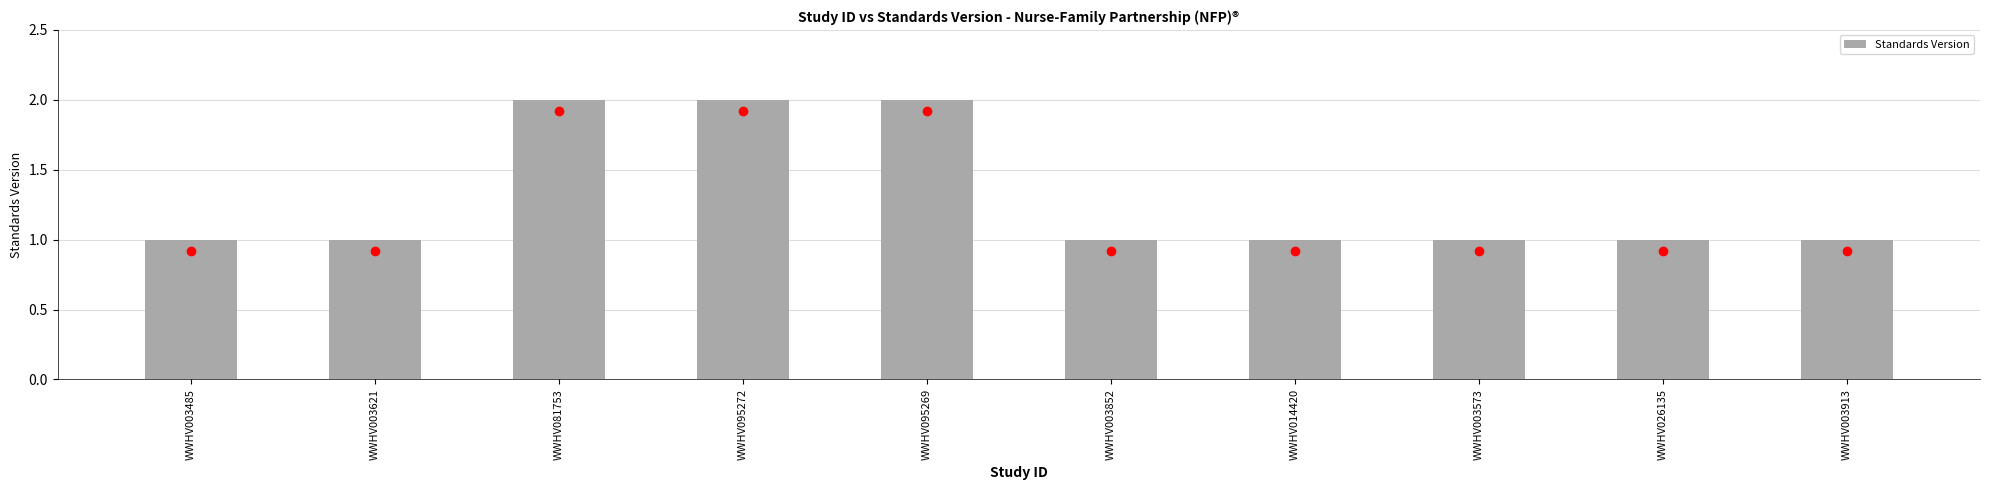

The value at WWHV003573 is 2. True or false?

False